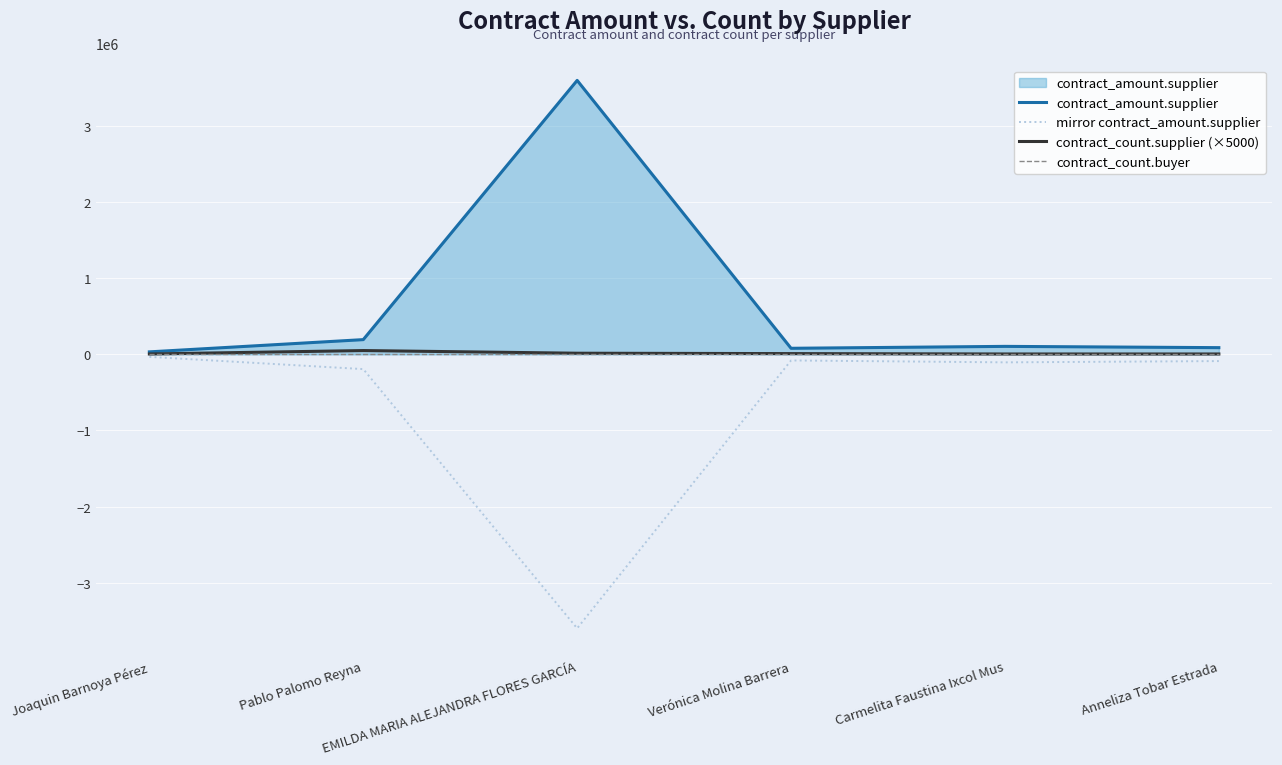

In contract_amount.supplier, how many points are higher than both neighbors (excluding endpoints)?

2